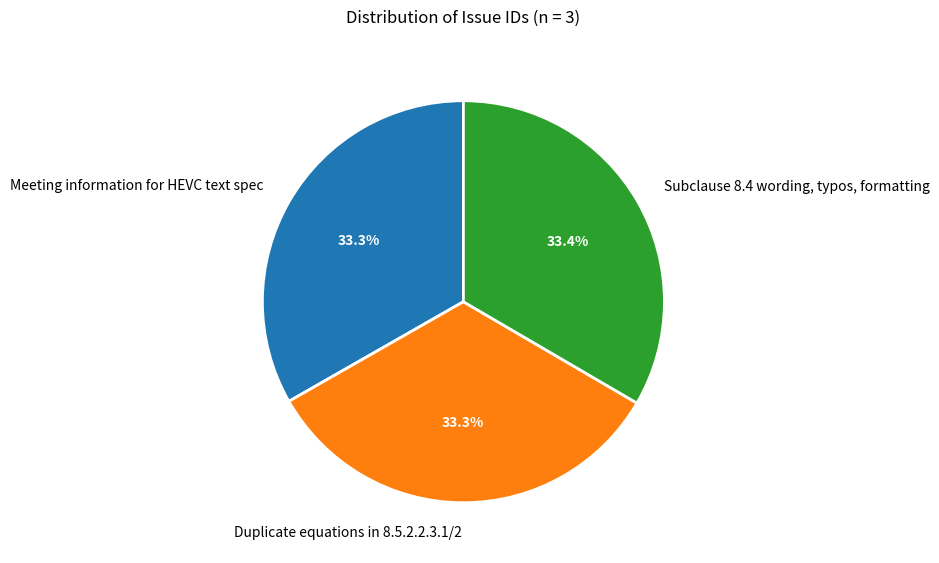

How many slices are in this pie chart?

3